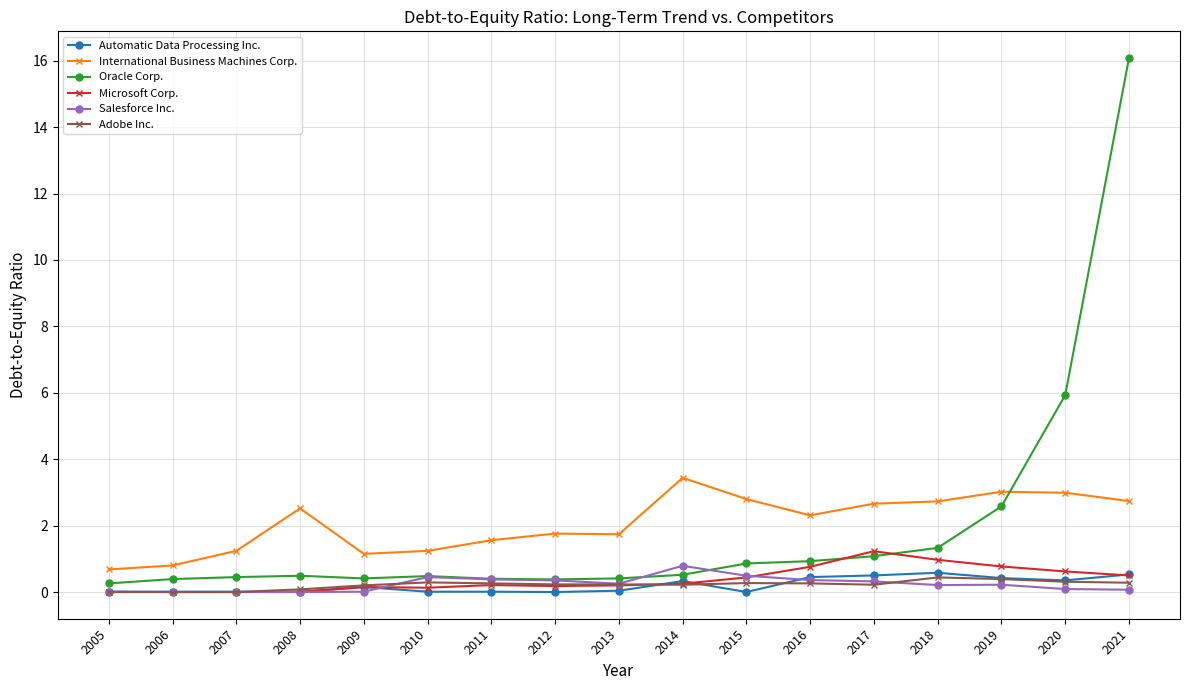

Between 2005 and 2015, which series saw the biggest shift?

International Business Machines Corp.